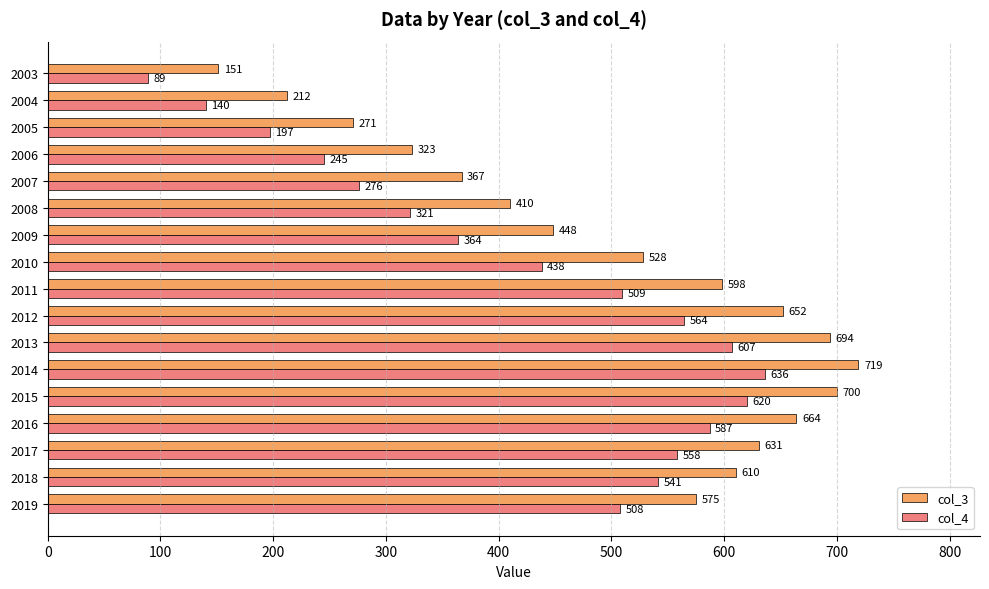

The col_4 series shows 925 at 2012. True or false?

False